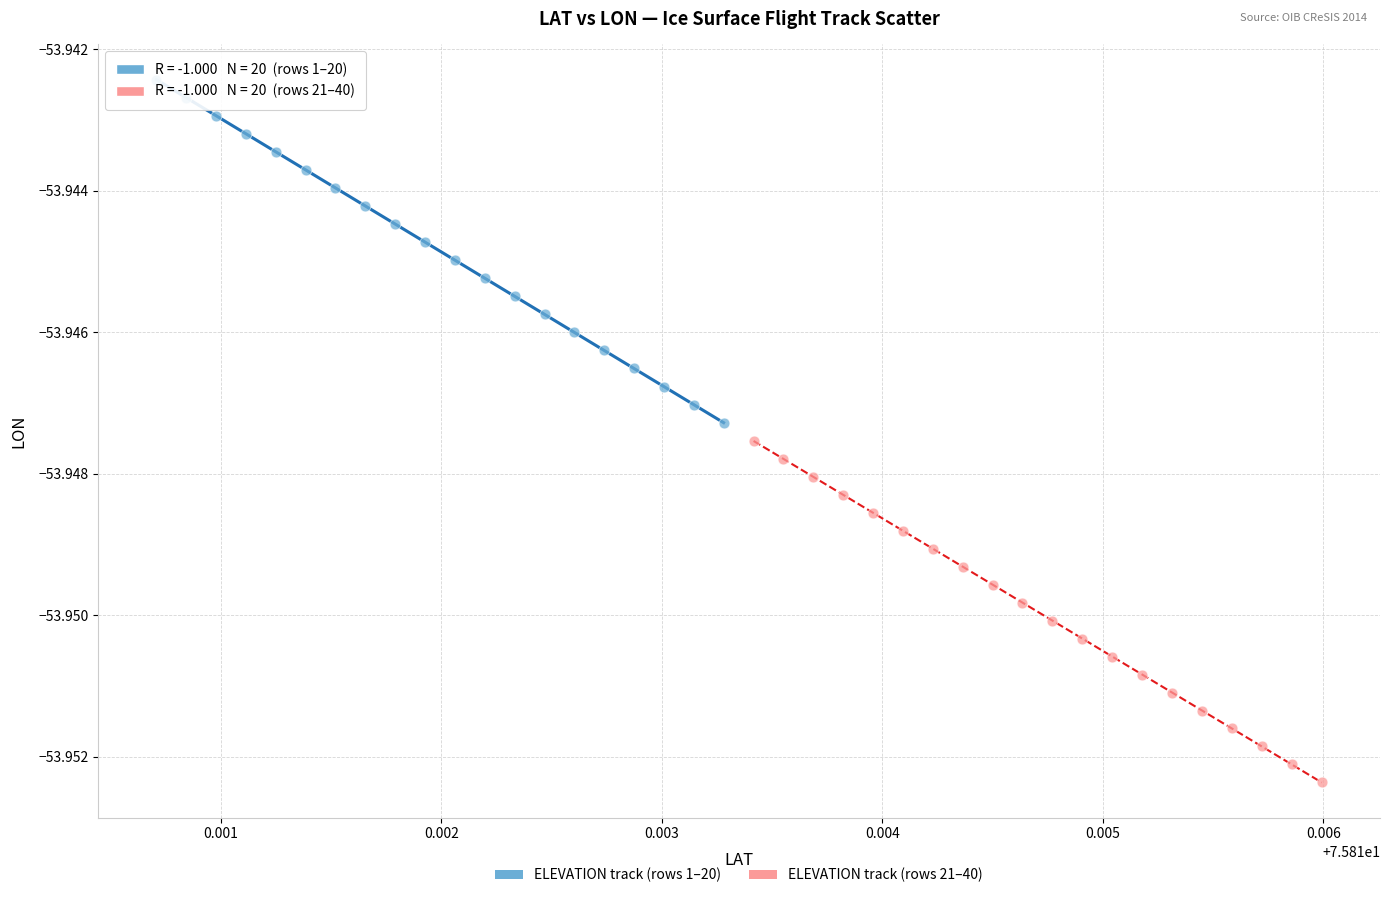

Which series reaches the maximum Y coordinate?

ELEVATION track (rows 1–20)